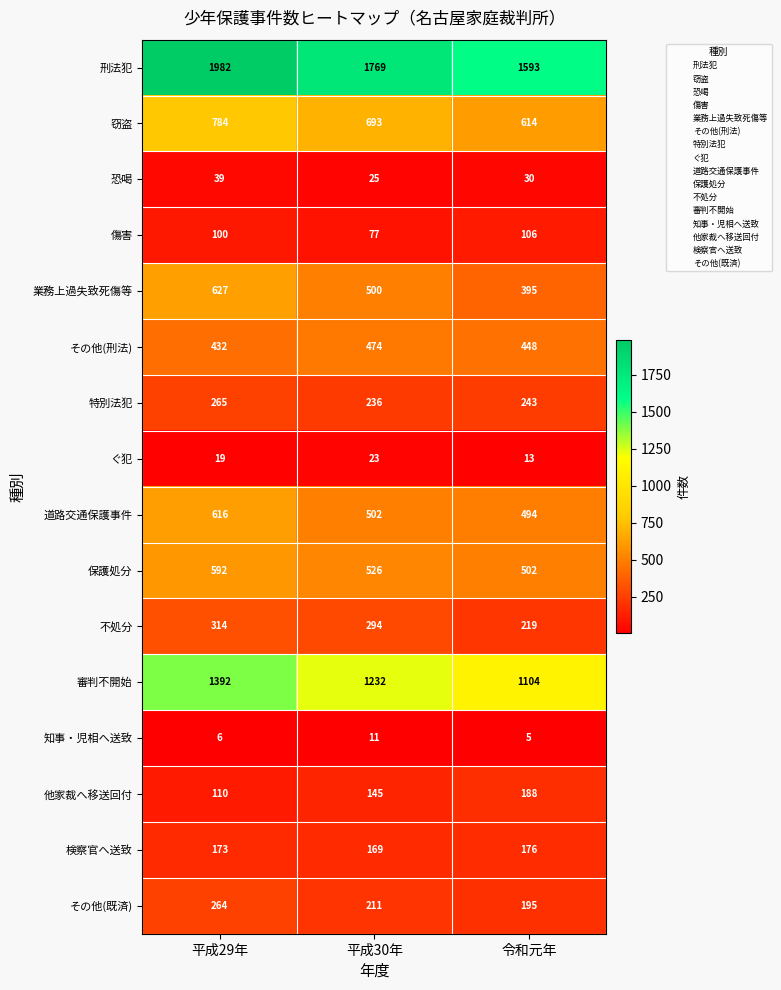

At how many categories does at least one series exceed 416?

3